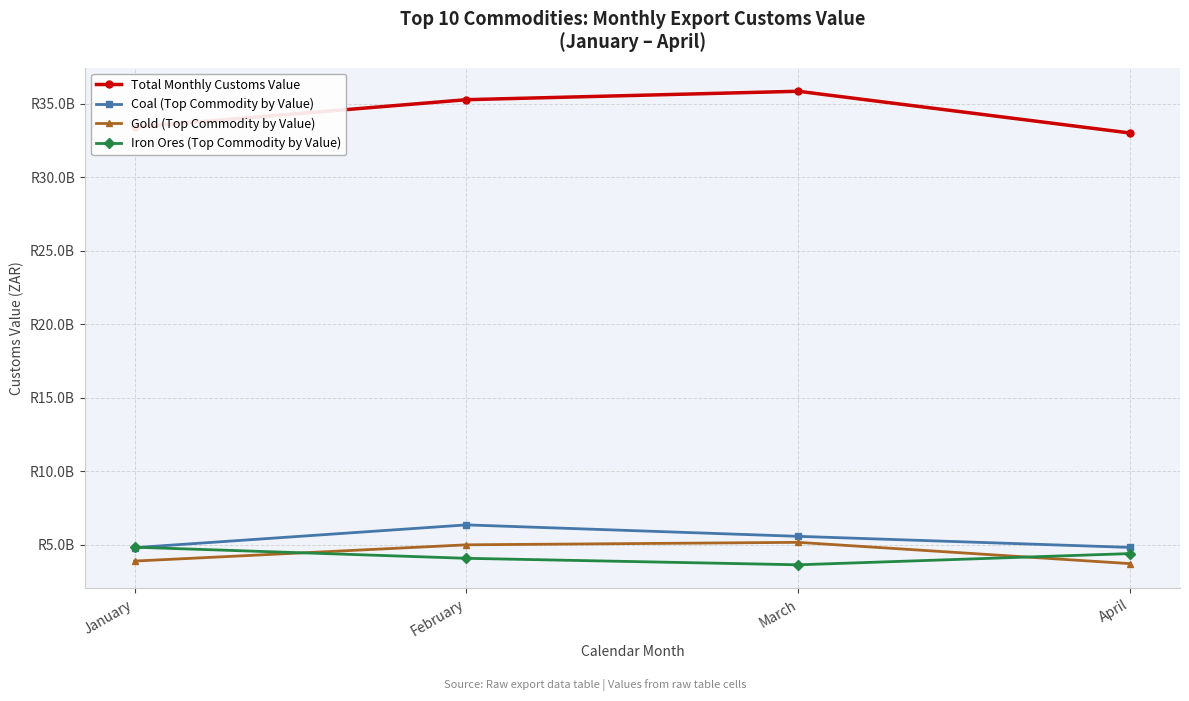

Where does the Iron Ores (Top Commodity by Value) series first go above 4405274475?

January